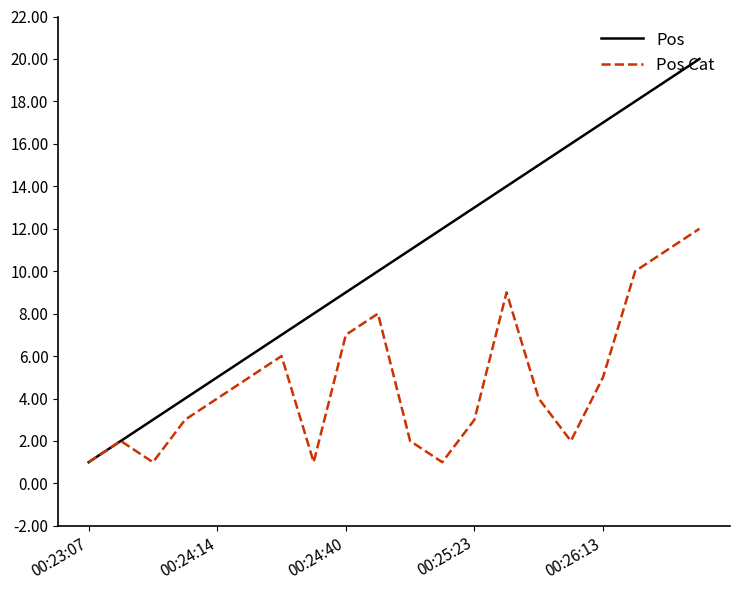

What are all the series names shown in the legend?

Pos, Pos Cat